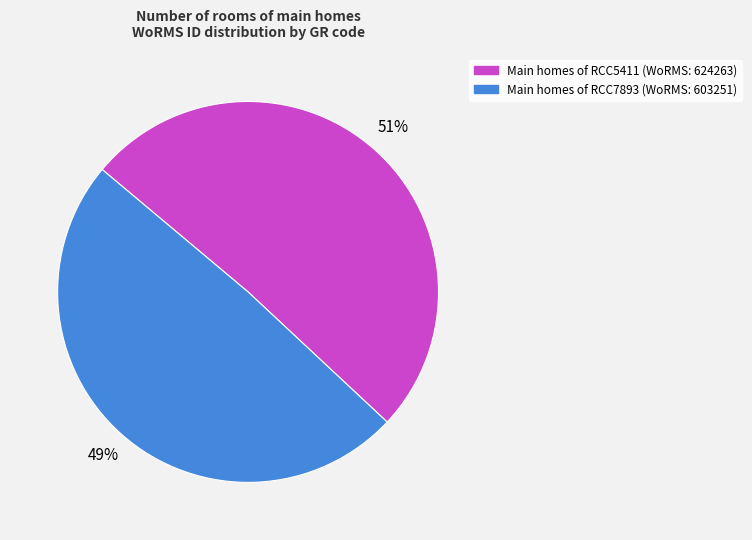

Does any single category account for the majority?

Yes